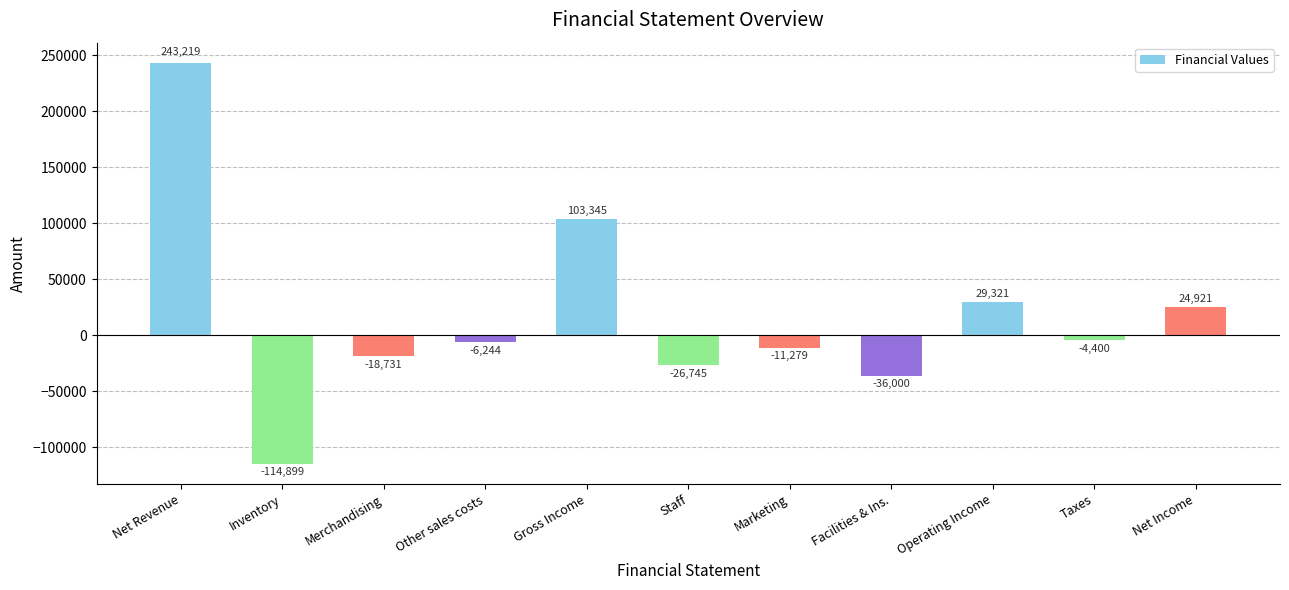

How many bars are there in total?

11